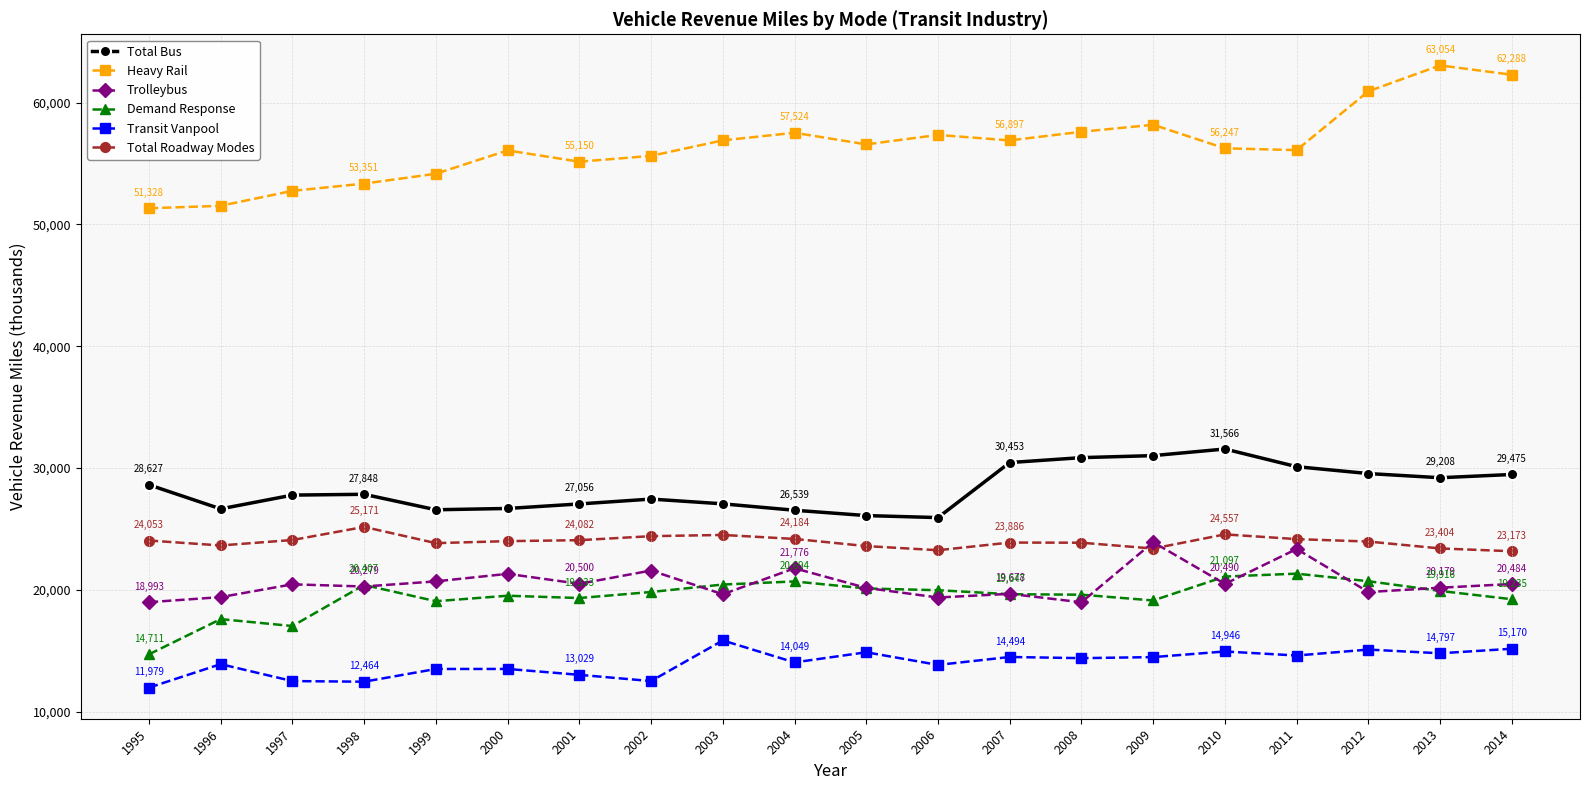

What is the sum of all Transit Vanpool values?

280062